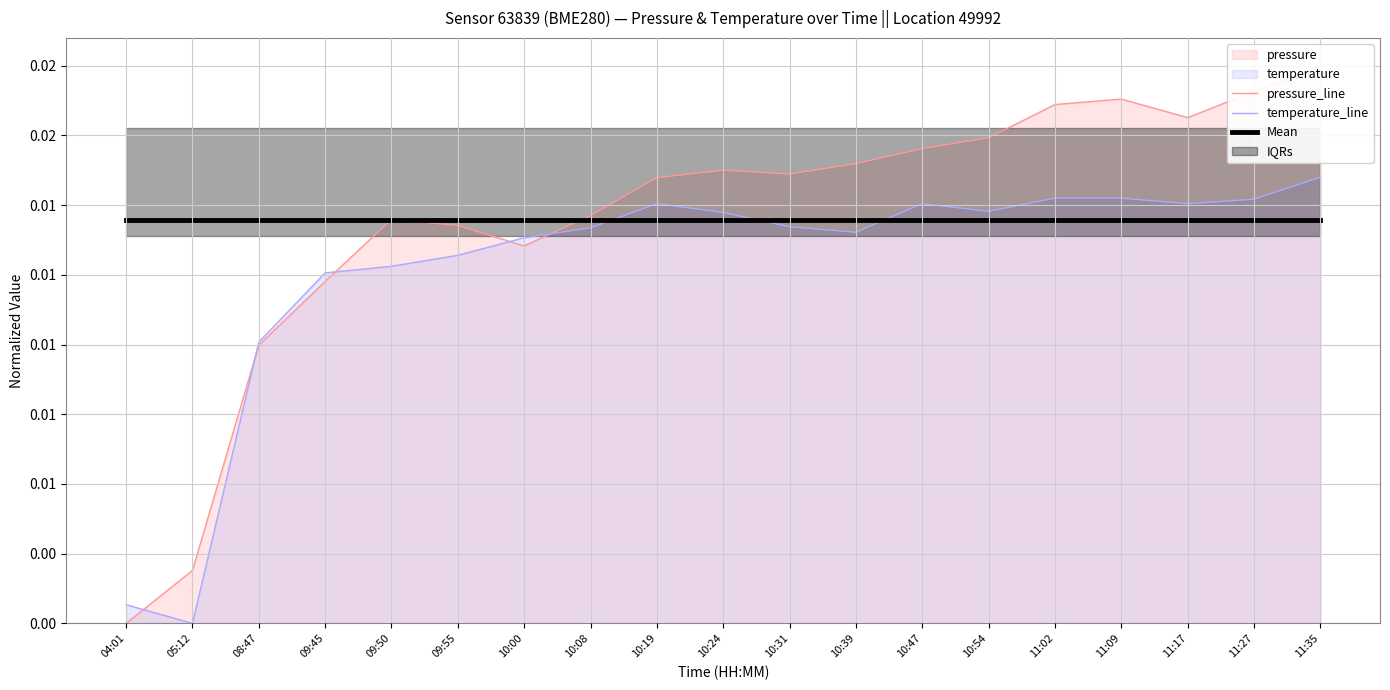

Which series ends up on top after the final intersection of temperature_line and pressure_line?

pressure_line